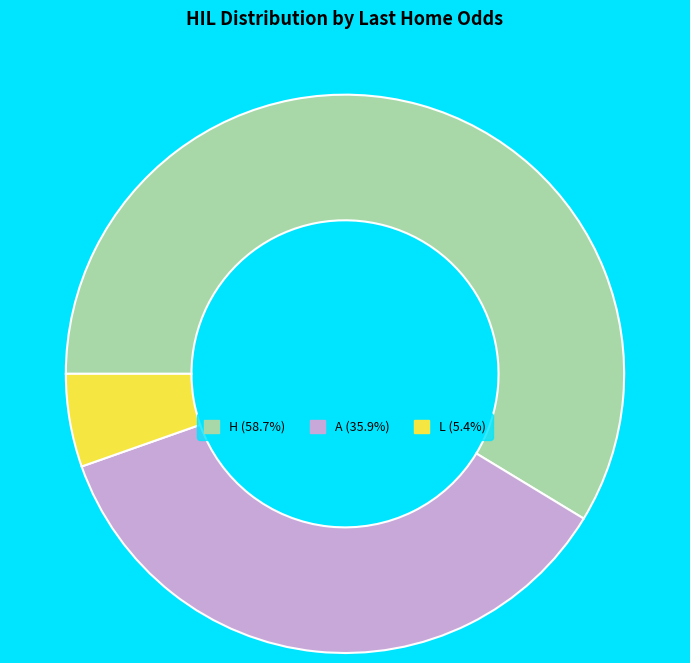

What is the ratio of the value at A (35.9%) to the value at H (58.7%)?

0.6